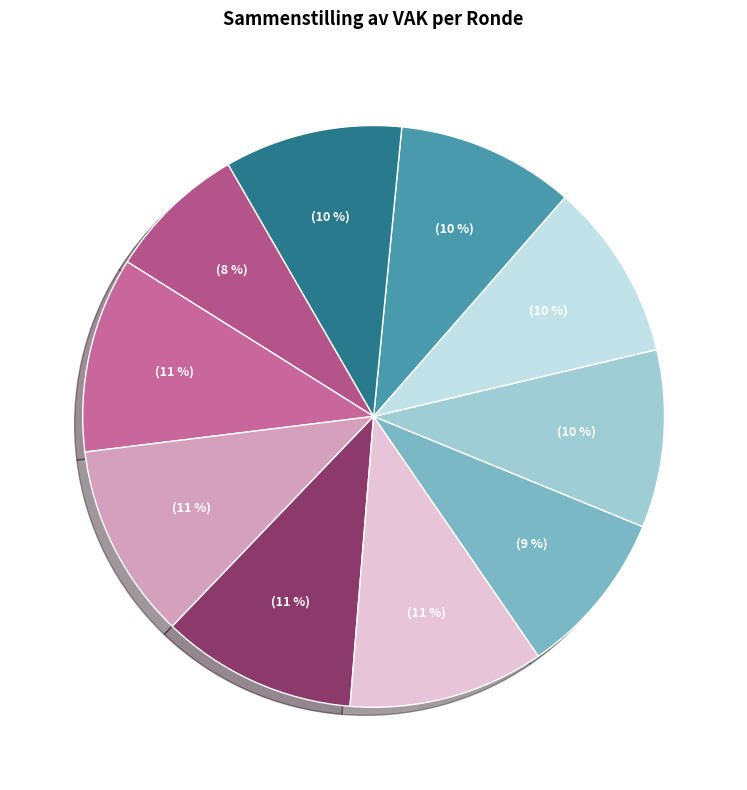

Is there any slice that represents more than half of the pie?

No